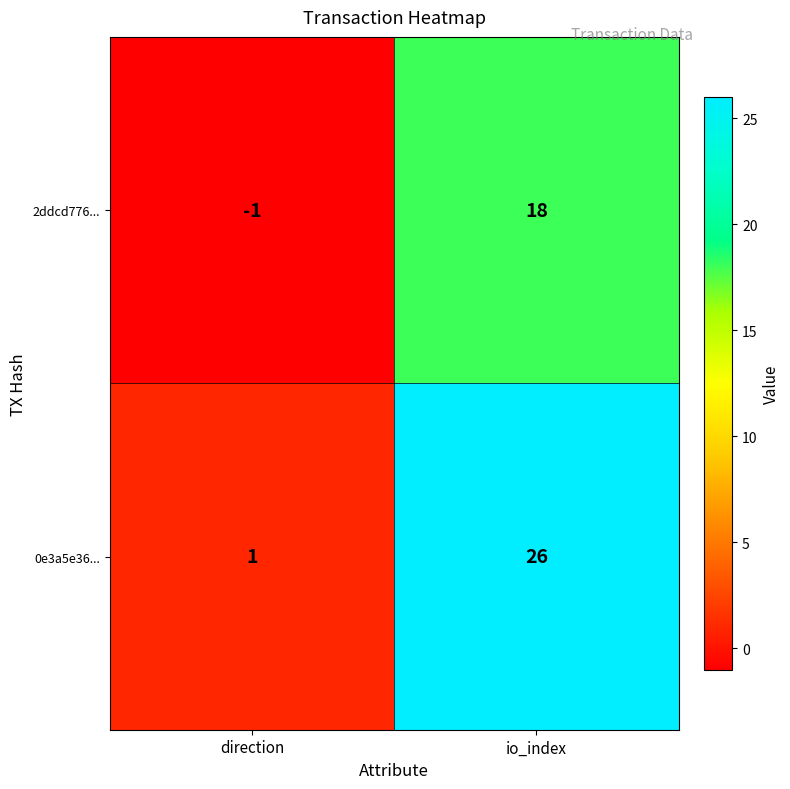

Which label corresponds to the largest value in the chart?

io_index